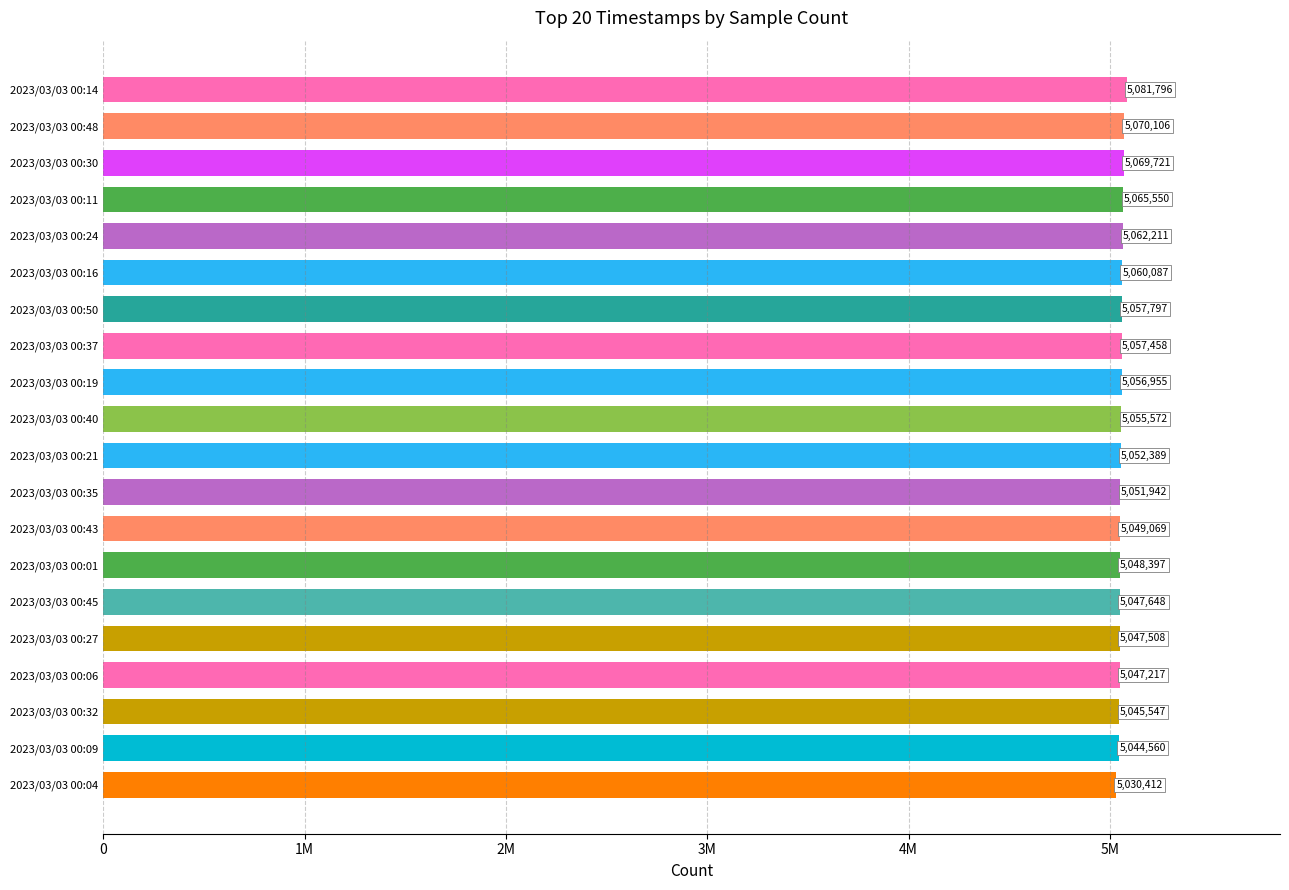

List the labels in order of value, largest first.

2023/03/03 00:14, 2023/03/03 00:48, 2023/03/03 00:30, 2023/03/03 00:11, 2023/03/03 00:24, 2023/03/03 00:16, 2023/03/03 00:50, 2023/03/03 00:37, 2023/03/03 00:19, 2023/03/03 00:40, 2023/03/03 00:21, 2023/03/03 00:35, 2023/03/03 00:43, 2023/03/03 00:01, 2023/03/03 00:45, 2023/03/03 00:27, 2023/03/03 00:06, 2023/03/03 00:32, 2023/03/03 00:09, 2023/03/03 00:04